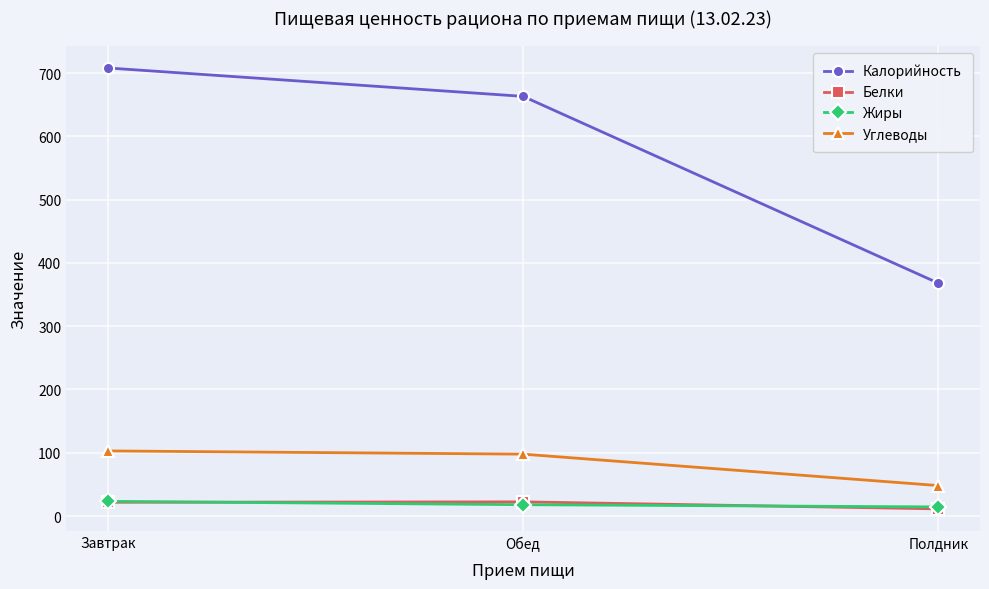

At which label does Белки first exceed 21?

Завтрак